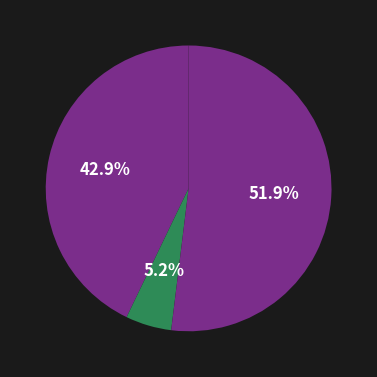

Count the number of slices in the pie.

3